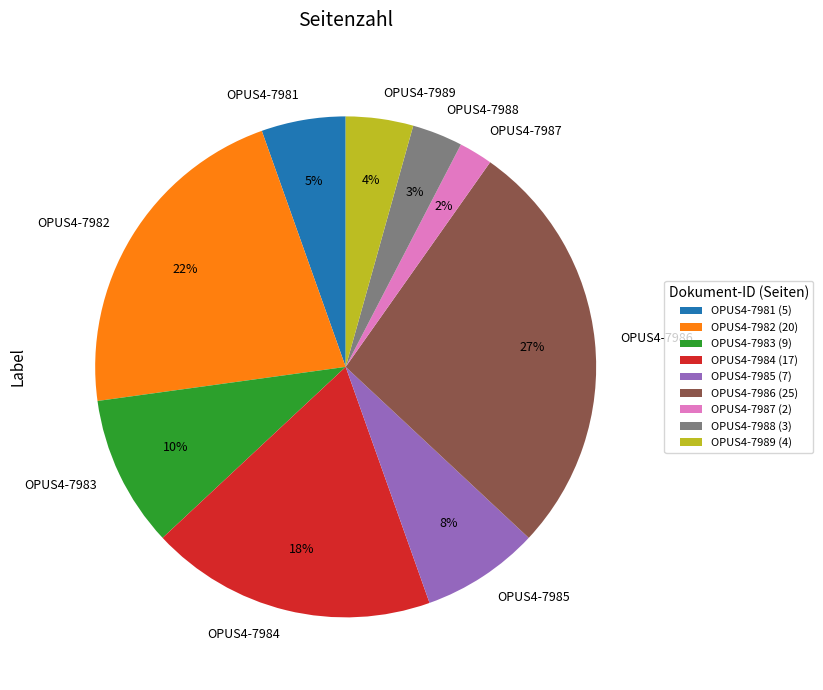

Approximately how many times larger is the value at OPUS4-7984 compared to OPUS4-7986?

0.7